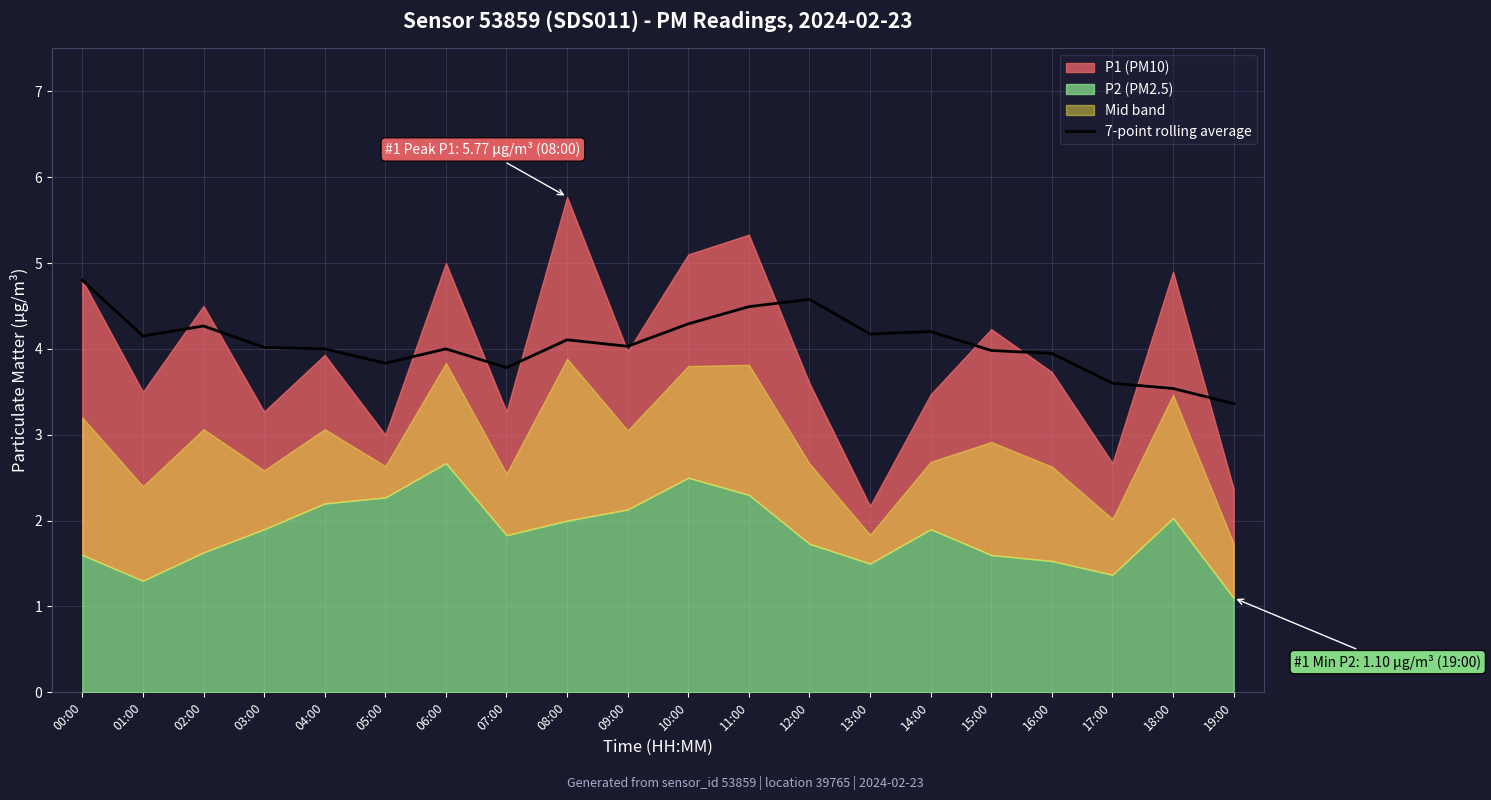

At which label does 7-point rolling average reach its minimum?

19:00